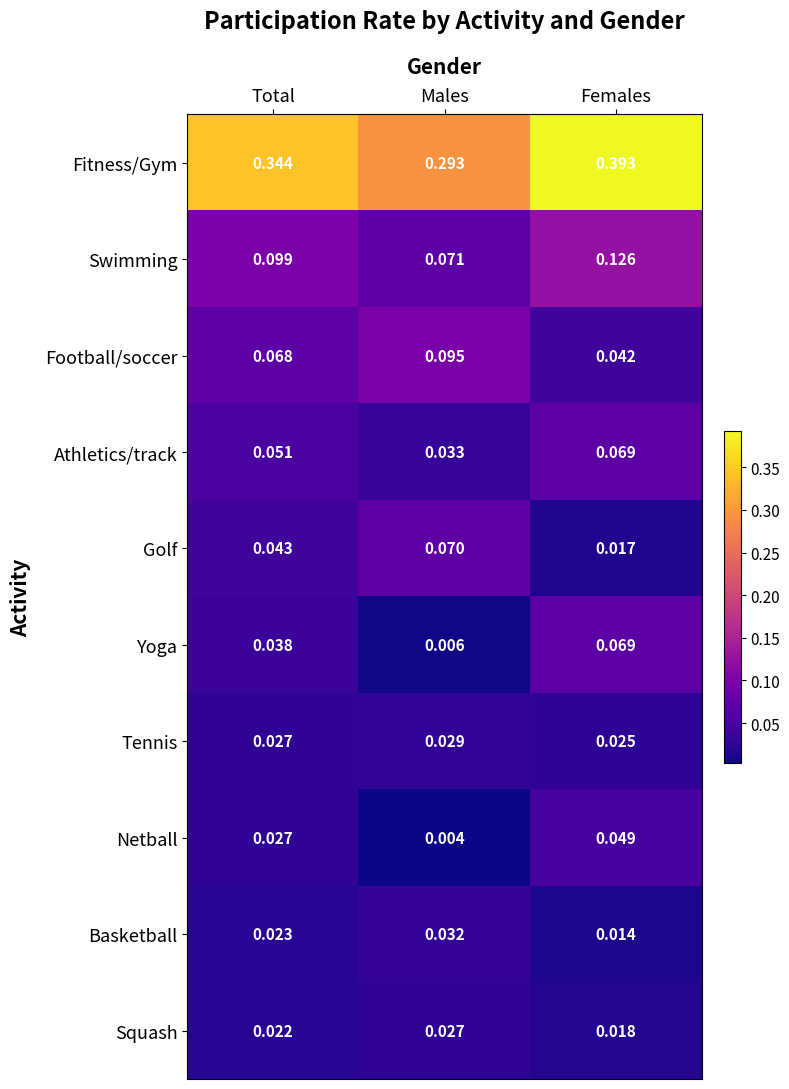

Which series has the widest spread of values?

Fitness/Gym